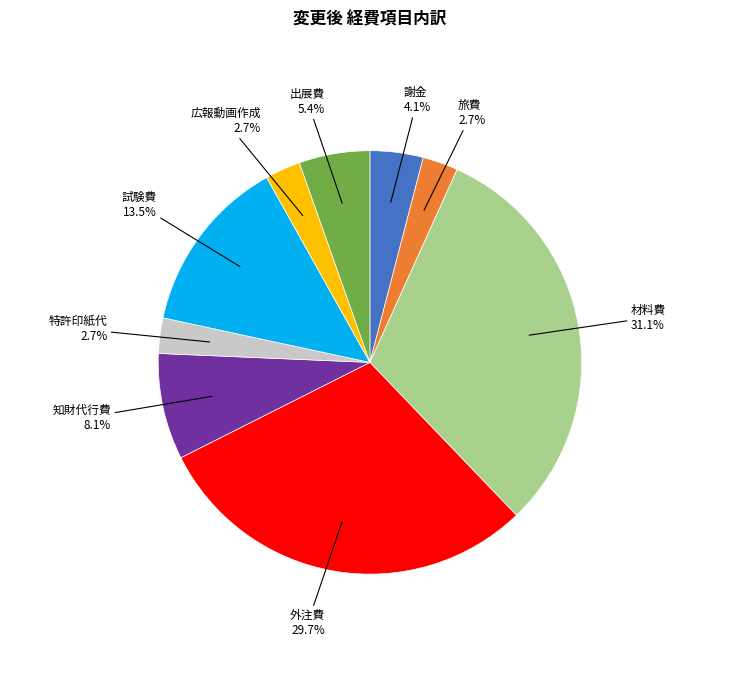

Does any single category account for the majority?

No